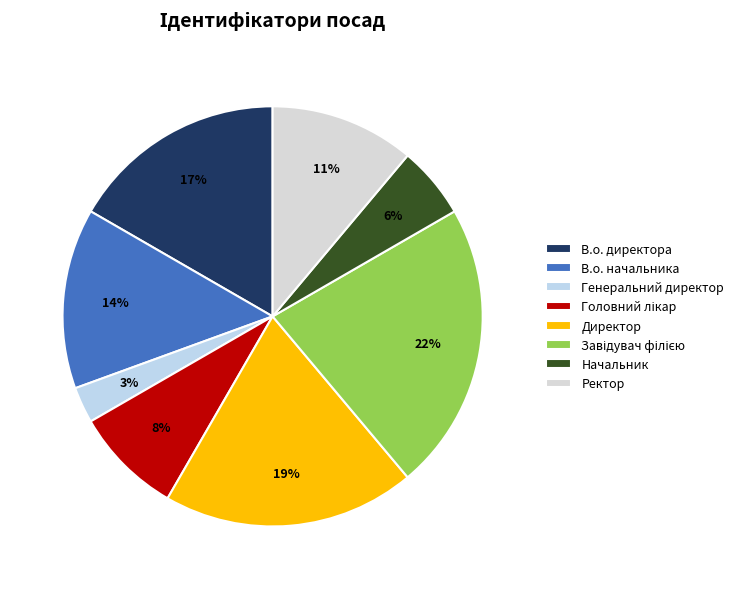

To the nearest percent, what is the average slice percentage?

12%